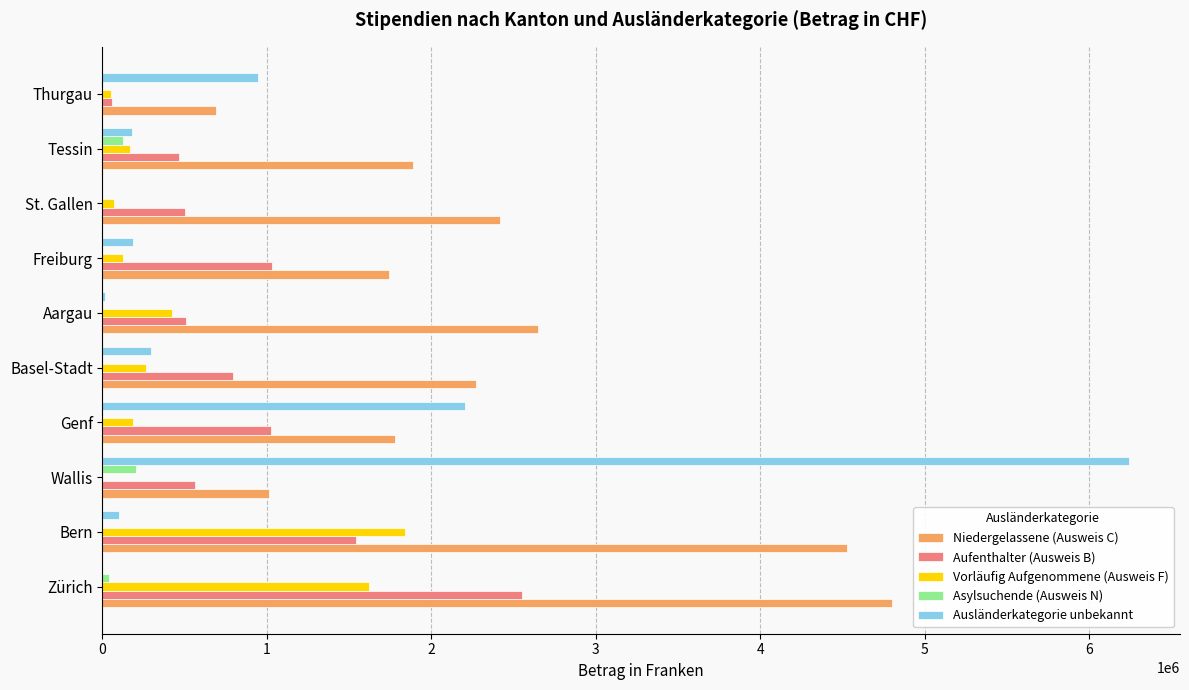

What is the average value of the Aufenthalter (Ausweis B) series?

904137